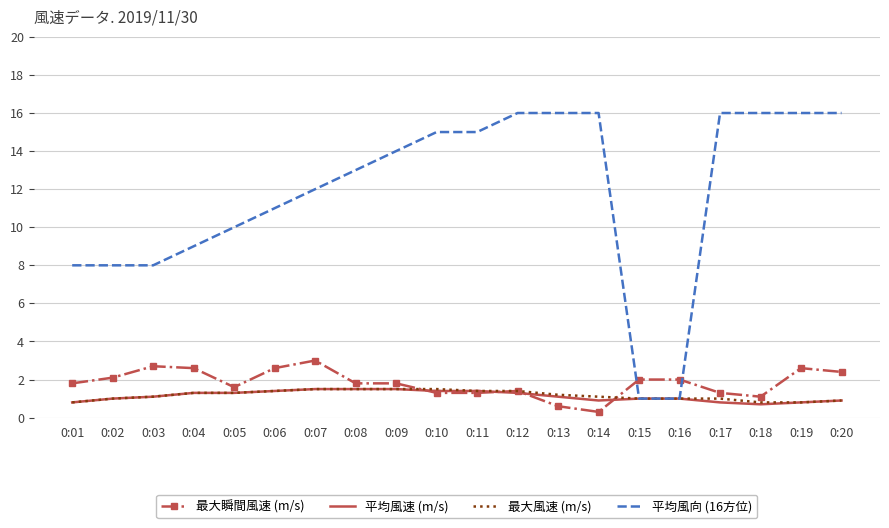

Between which two adjacent categories do 平均風向 (16方位) and 最大瞬間風速 (m/s) first intersect?

0:14 and 0:15